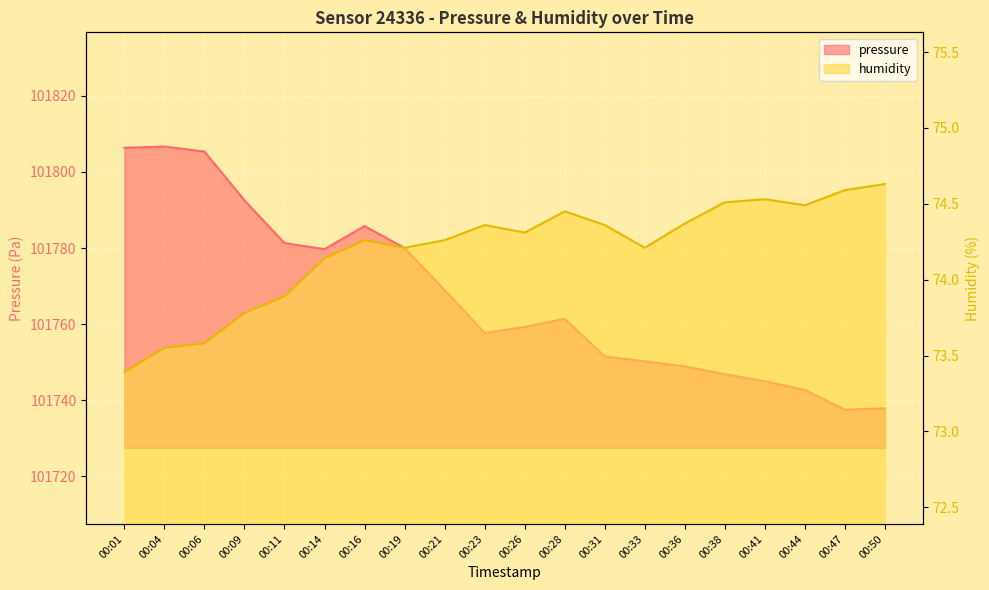

What is the value of the pressure point at the 6th from the left?

101779.7